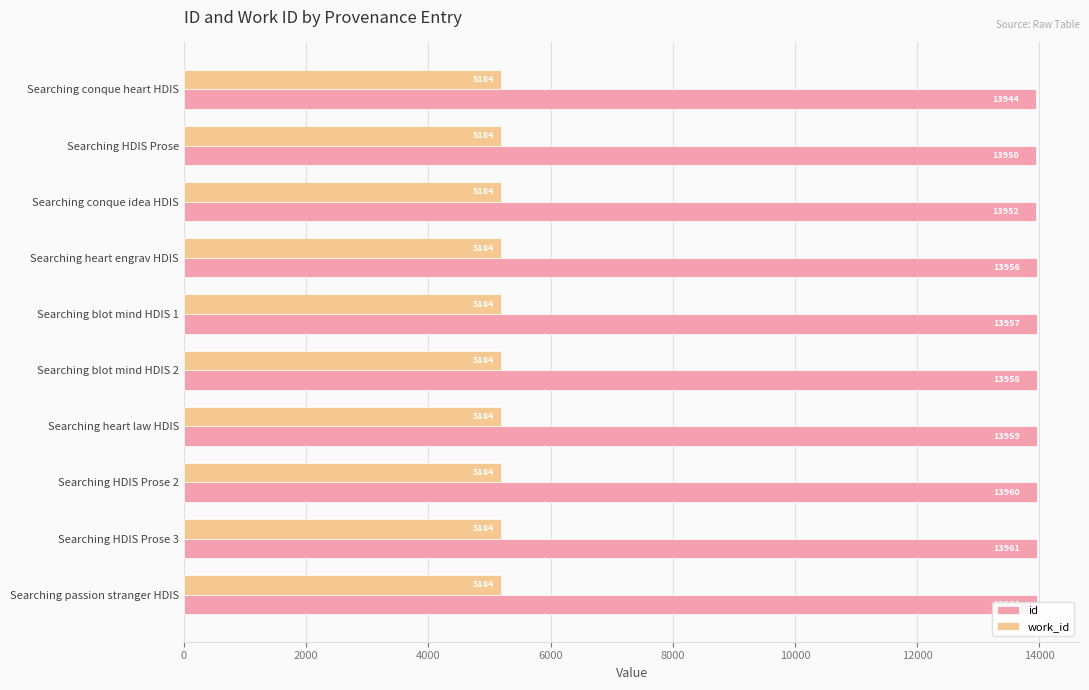

The value of id at Searching passion stranger HDIS is 6850.1. True or false?

False